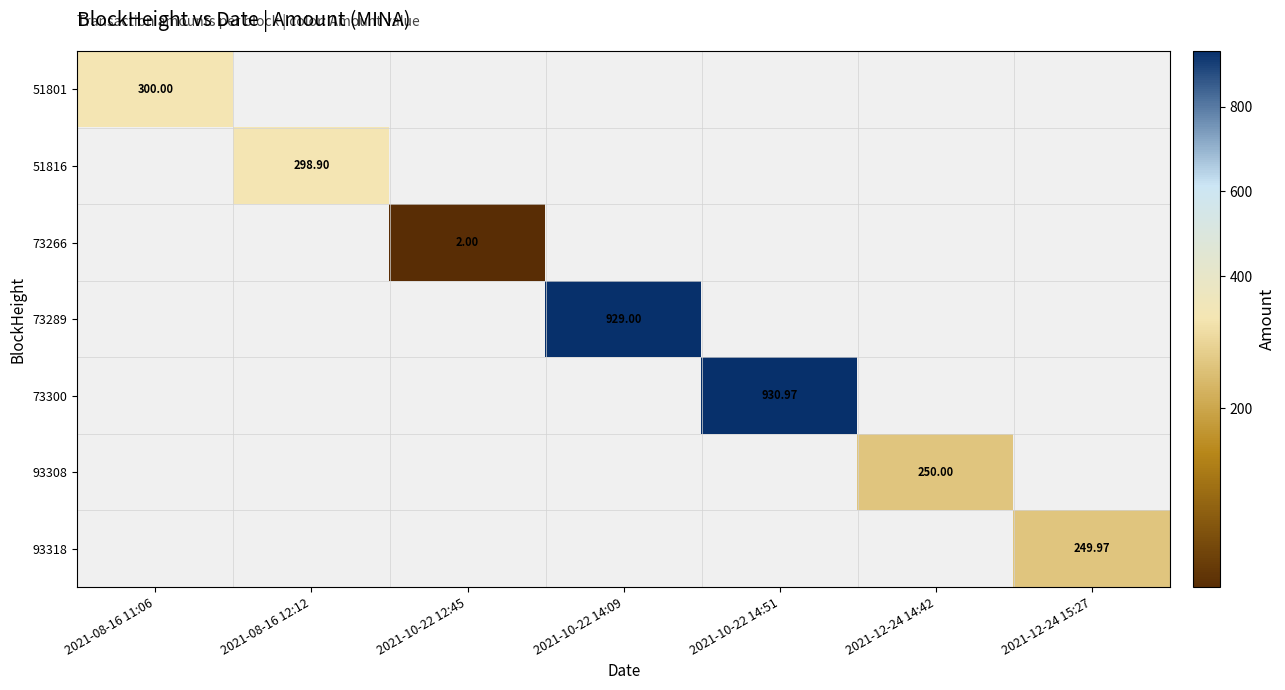

Is the value of 93318 at 2021-12-24 15:27 greater than the value of 73289 at 2021-10-22 14:09?

No